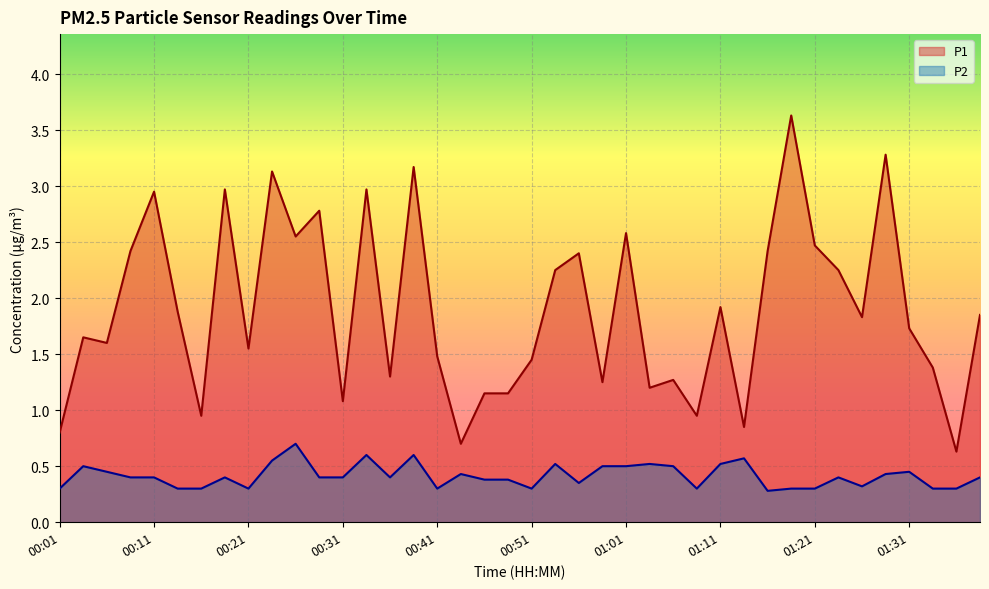

Which series has the largest total across all categories?

P1